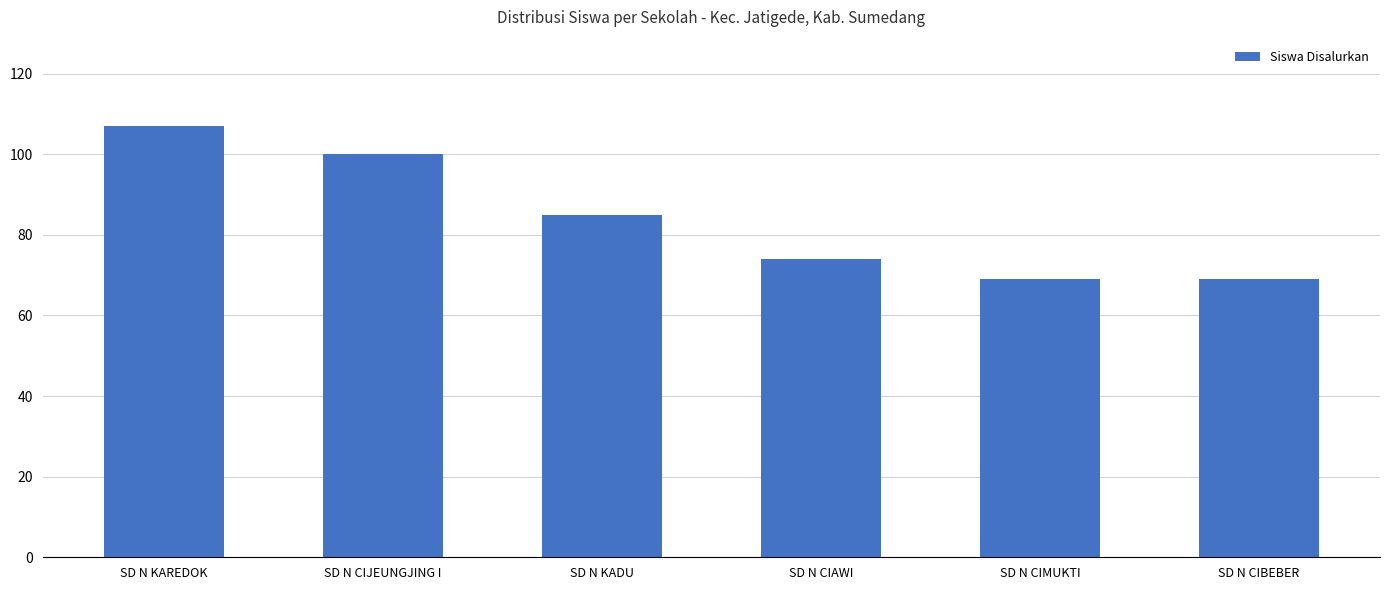

What is the difference between the maximum and minimum values?

38